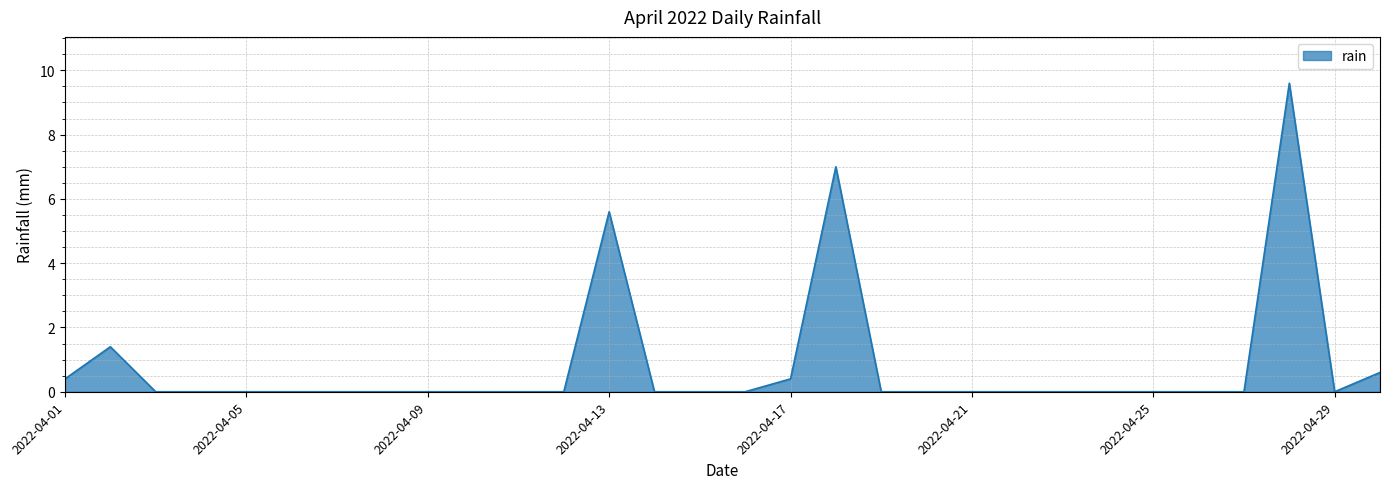

What is the maximum value shown in the chart?

9.6